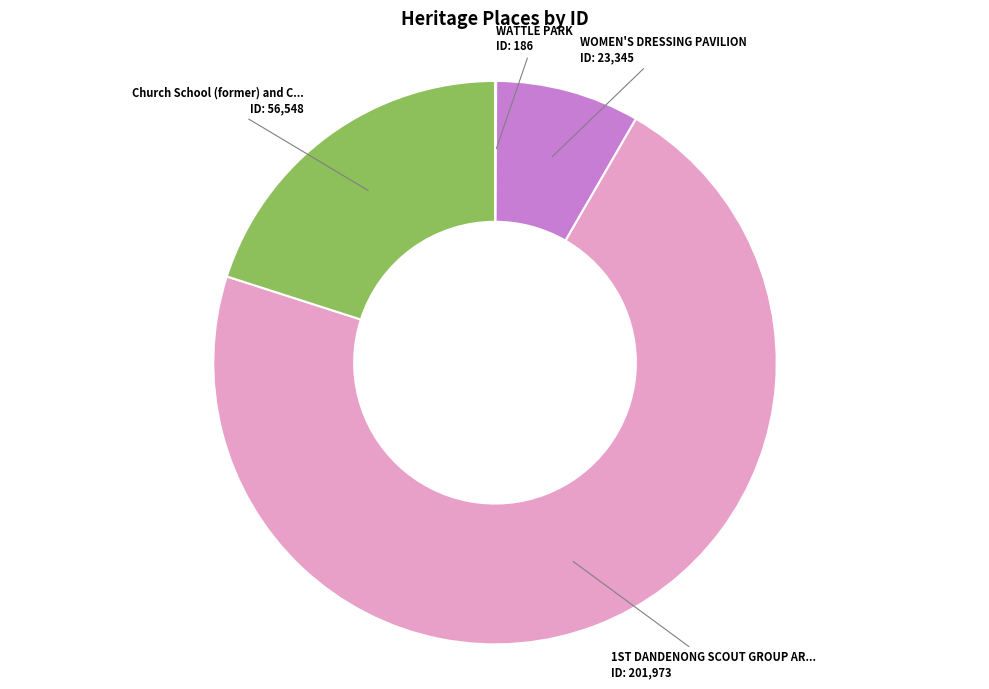

Is there a majority slice in this chart?

Yes